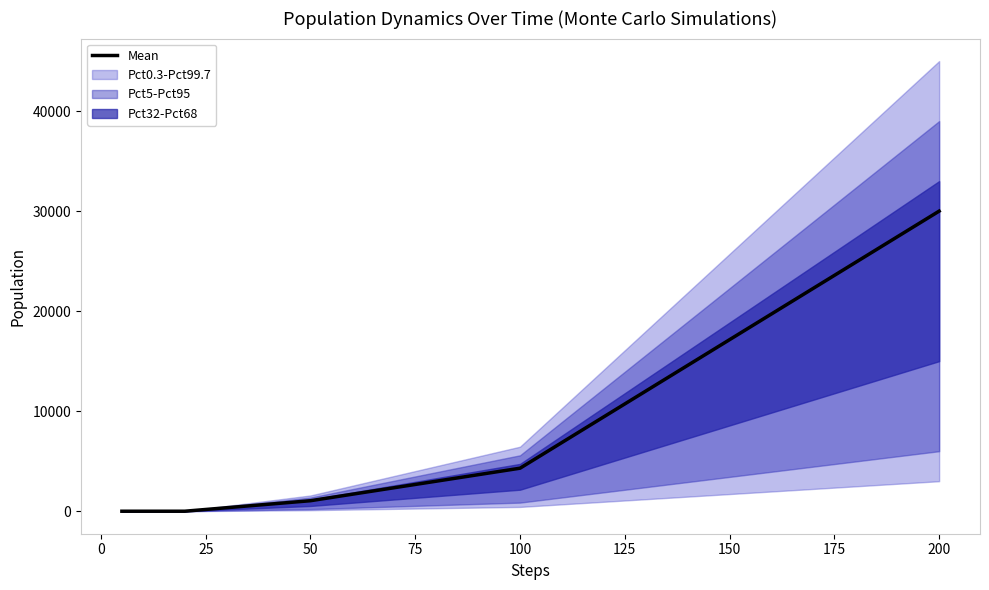

What is the maximum value for Mean?

30000